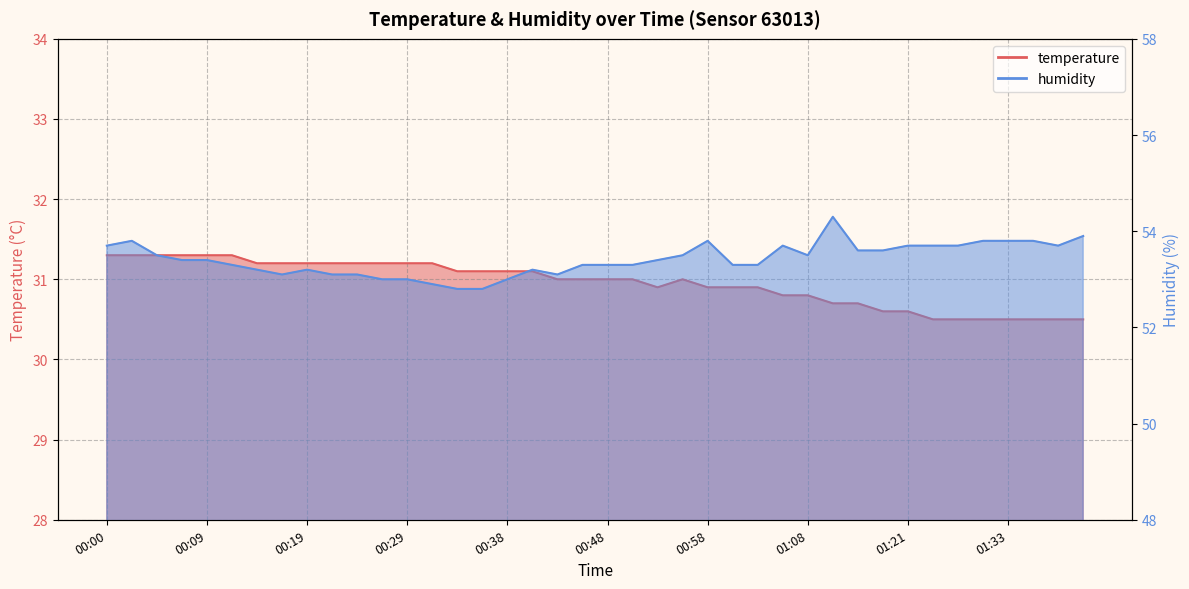

How many lines are shown in the chart?

2